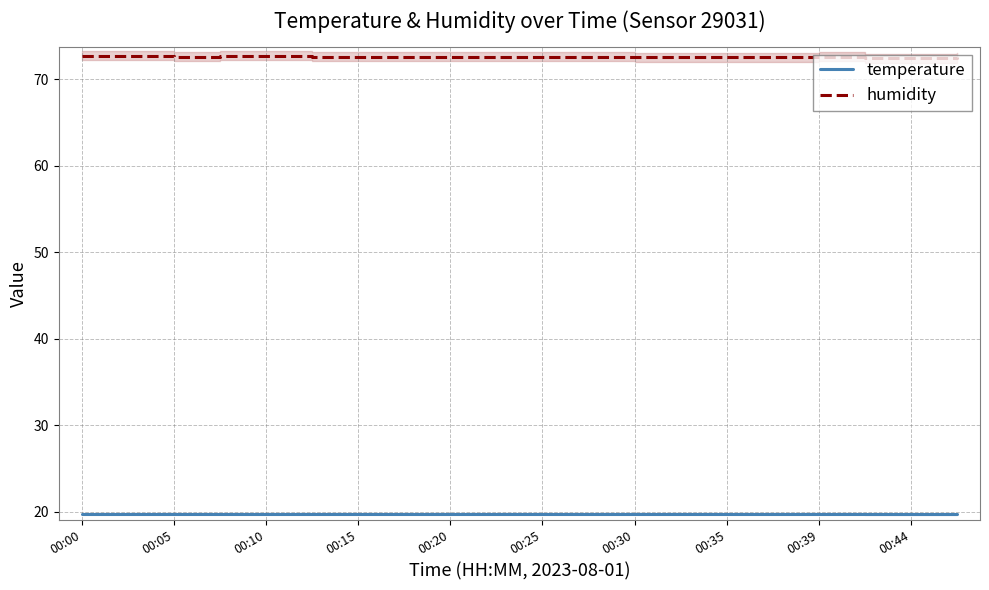

True or false: humidity and temperature cross at least once.

False